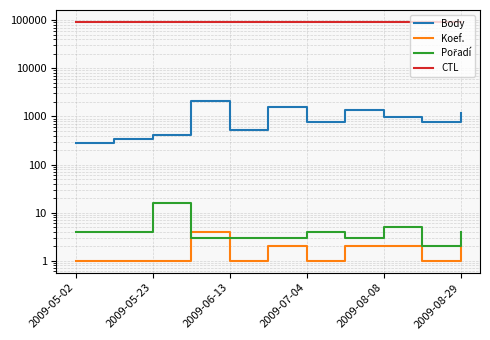

Does the chart have visible grid lines?

Yes